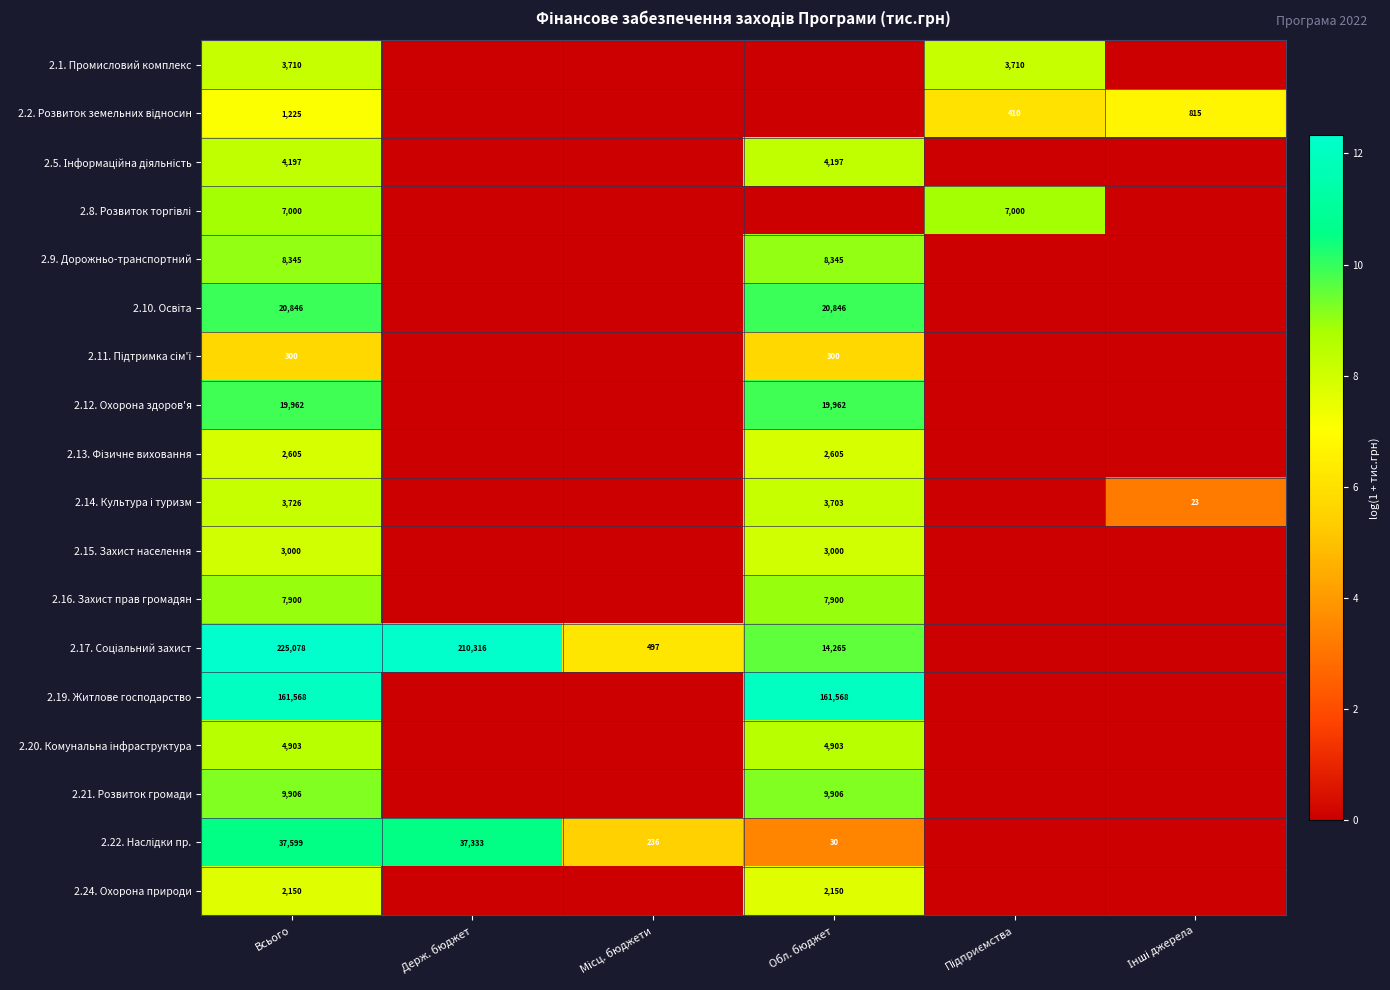

What is the total value across all series at Всього?

524020